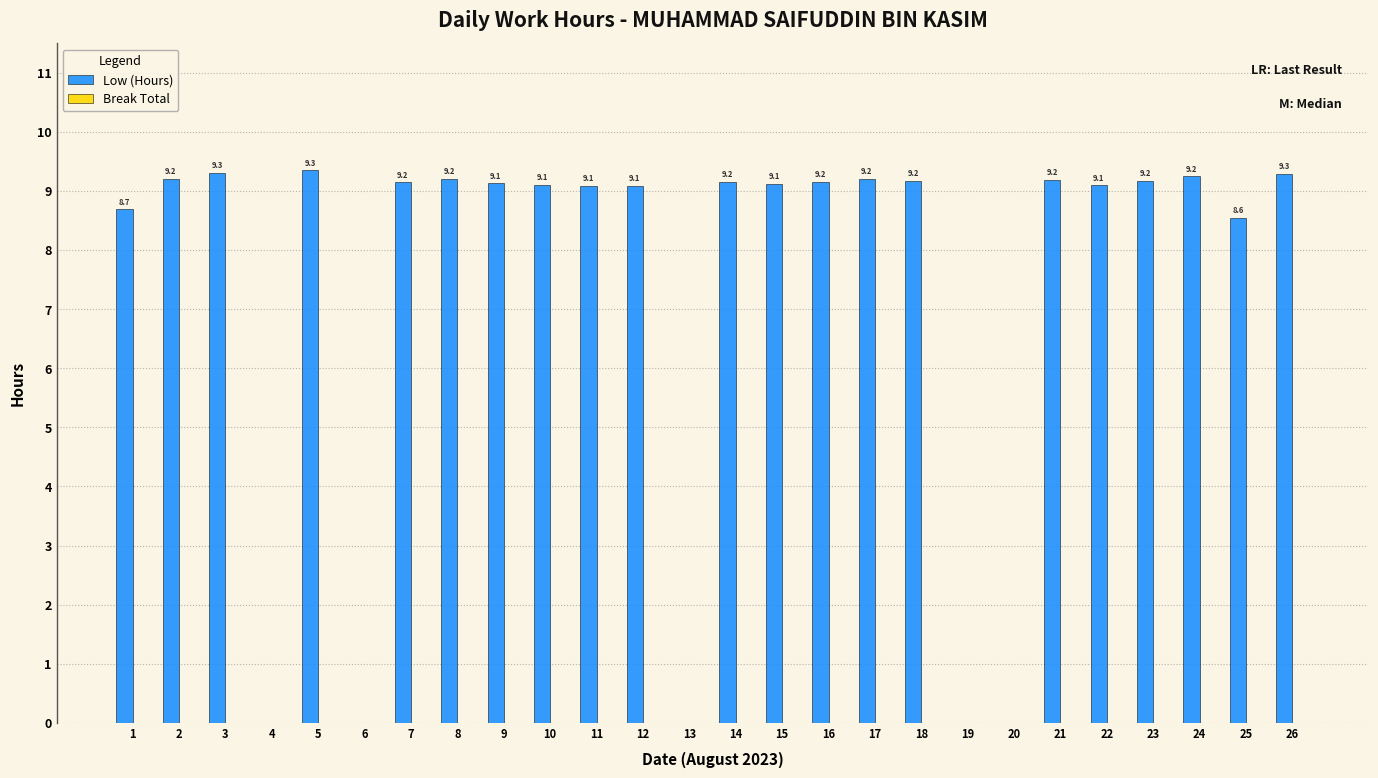

How many values are above zero?

21